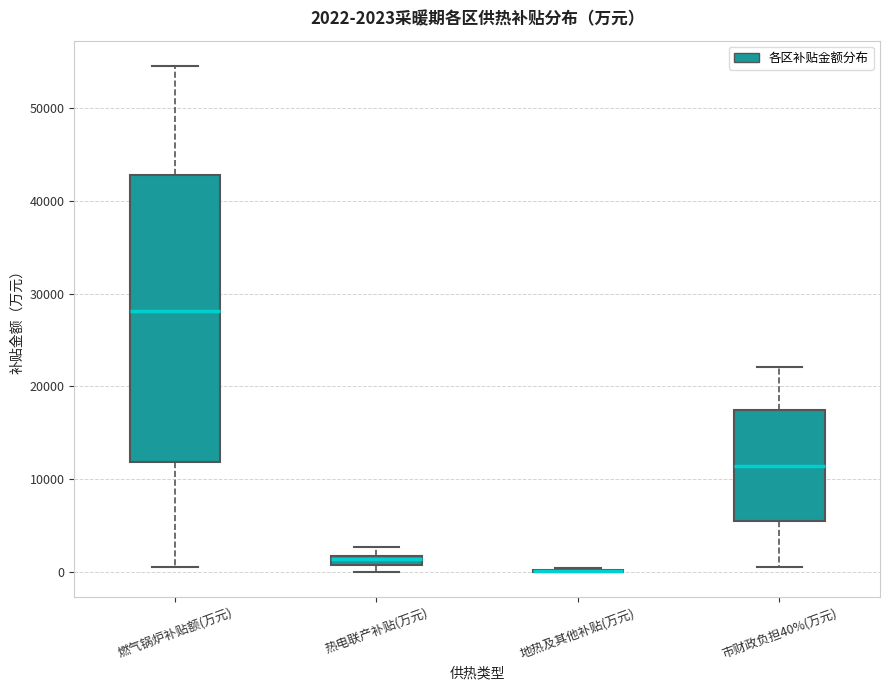

Comparing the boxes themselves (not the whiskers), which one is the tallest?

燃气锅炉补贴额(万元)